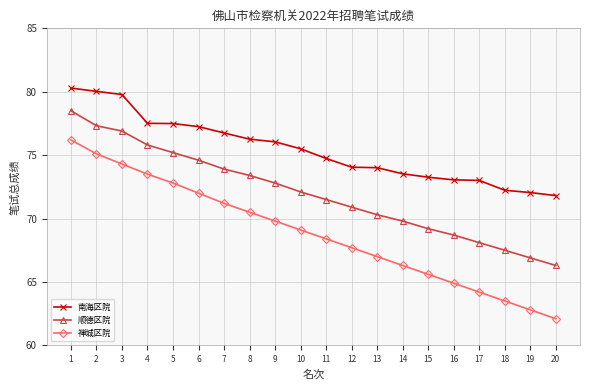

Rank the series by their average value, from lowest to highest.

禅城区院, 顺德区院, 南海区院